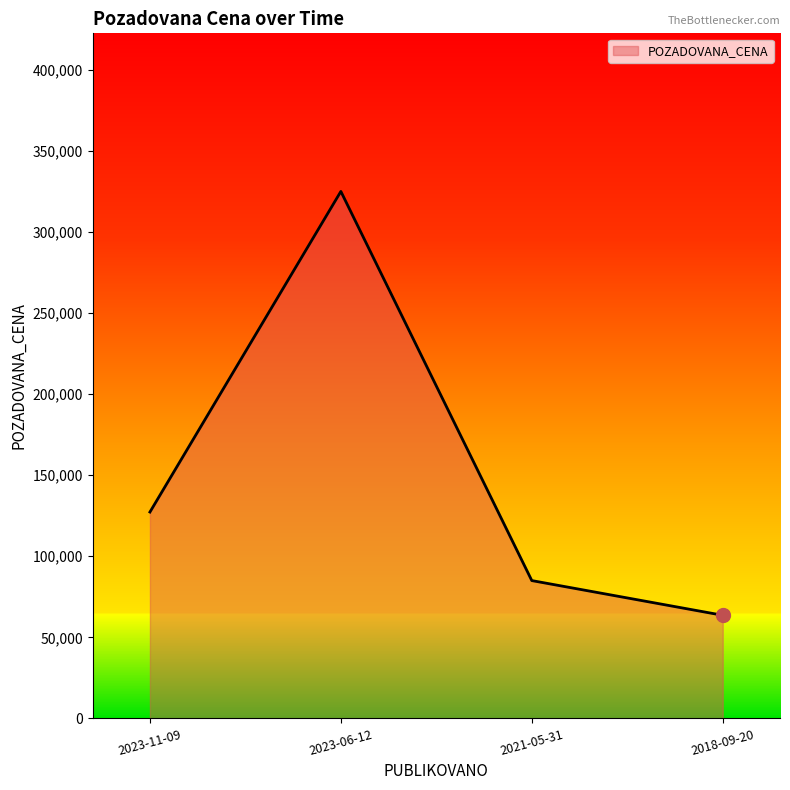

What is the smallest value displayed?

63600